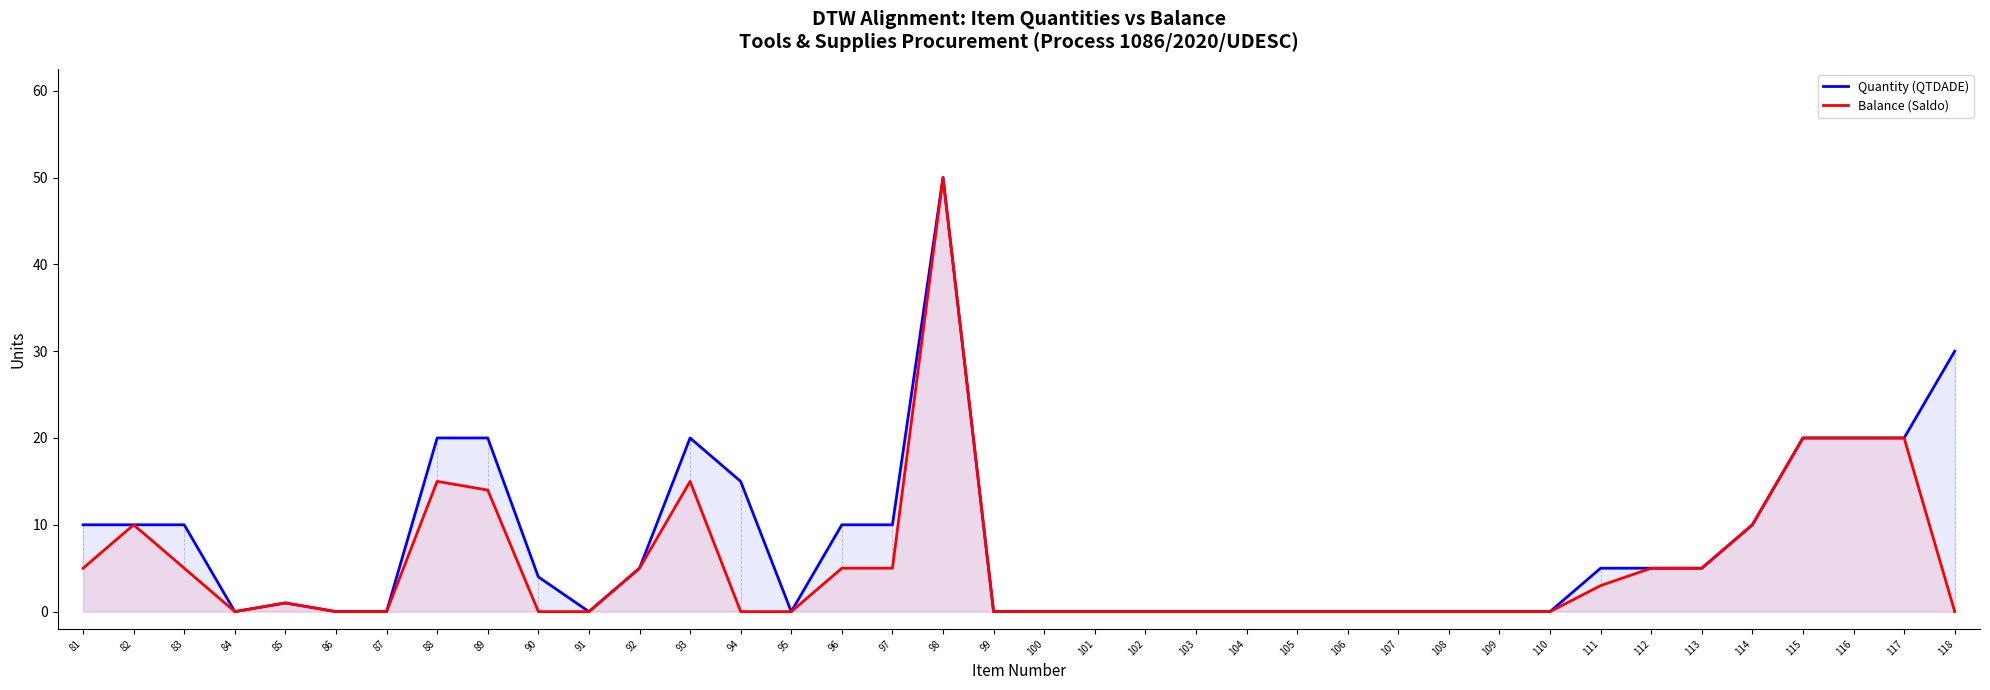

Is it true that Balance (Saldo) equals -23 at 106?

False